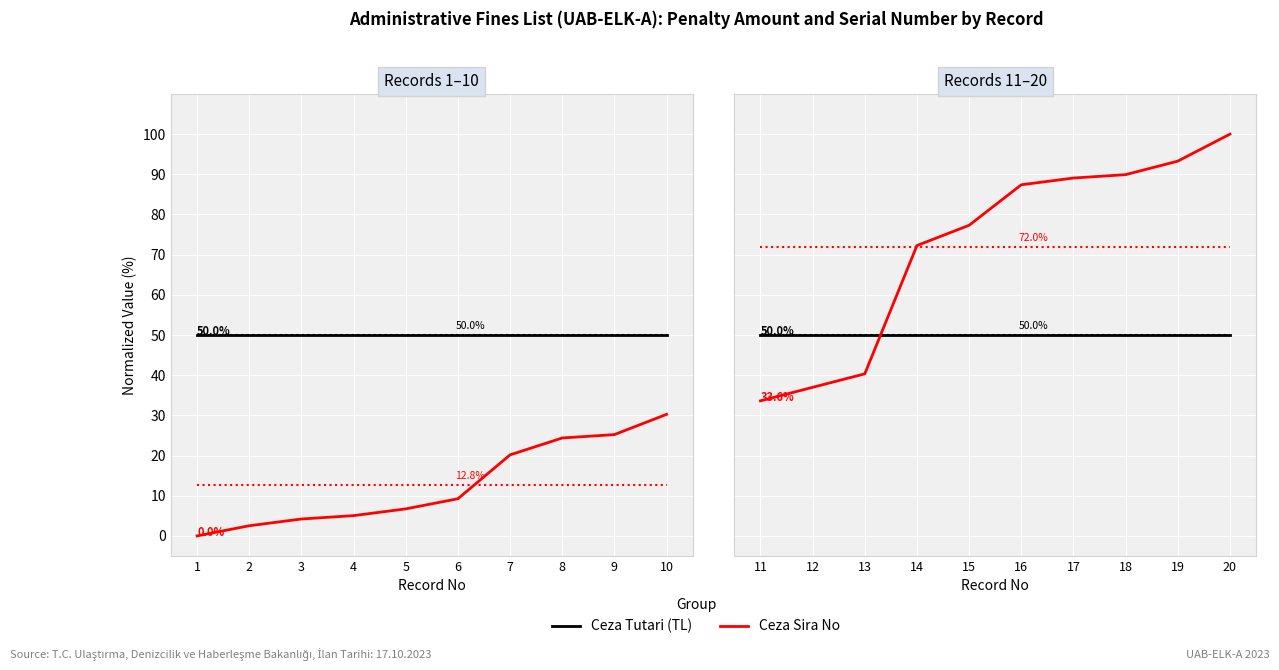

True or false: Ceza Tutari (TL) has a value of 89.0 at 13.

False